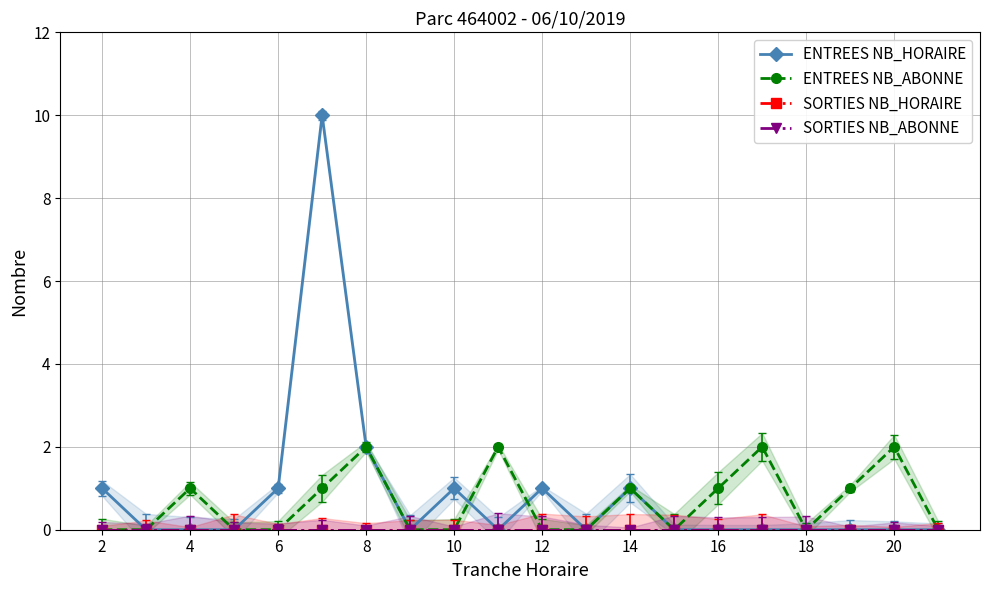

At 12, list the series in order from smallest to largest.

ENTREES NB_ABONNE, SORTIES NB_HORAIRE, SORTIES NB_ABONNE, ENTREES NB_HORAIRE